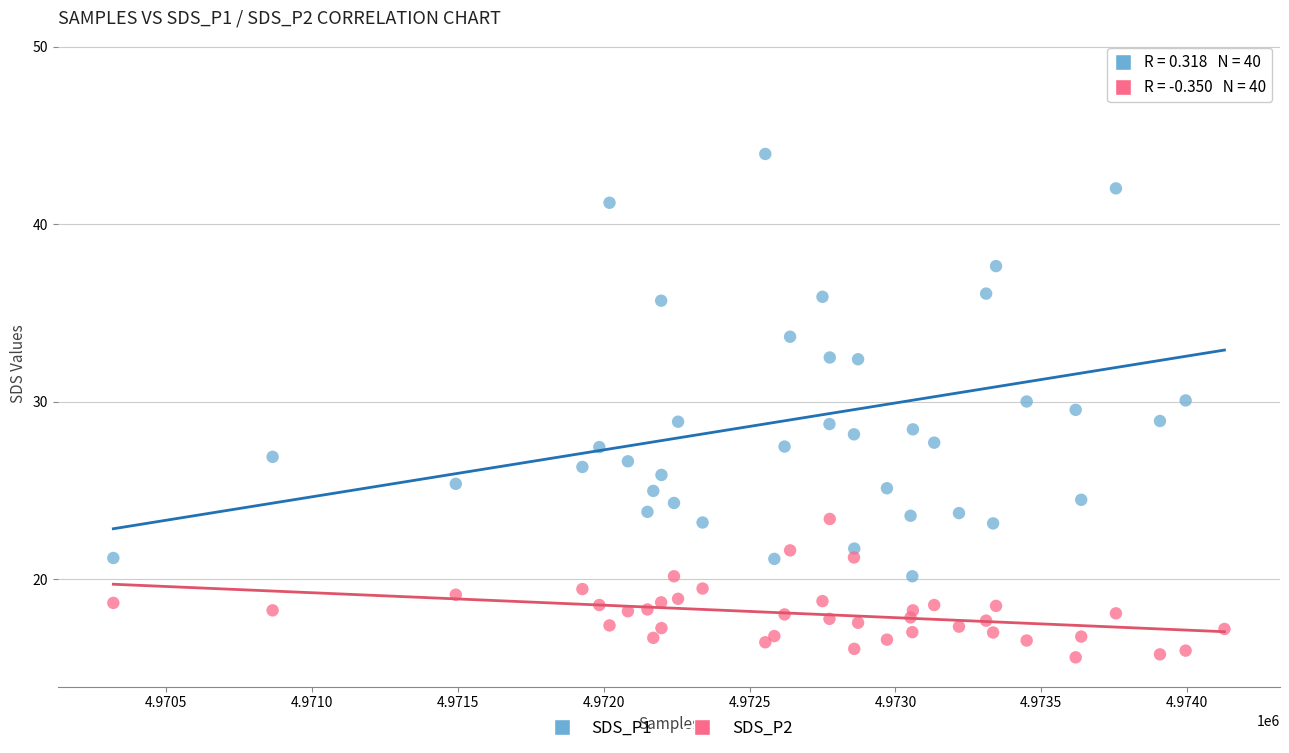

Which series reaches the maximum Y coordinate?

SDS_P1